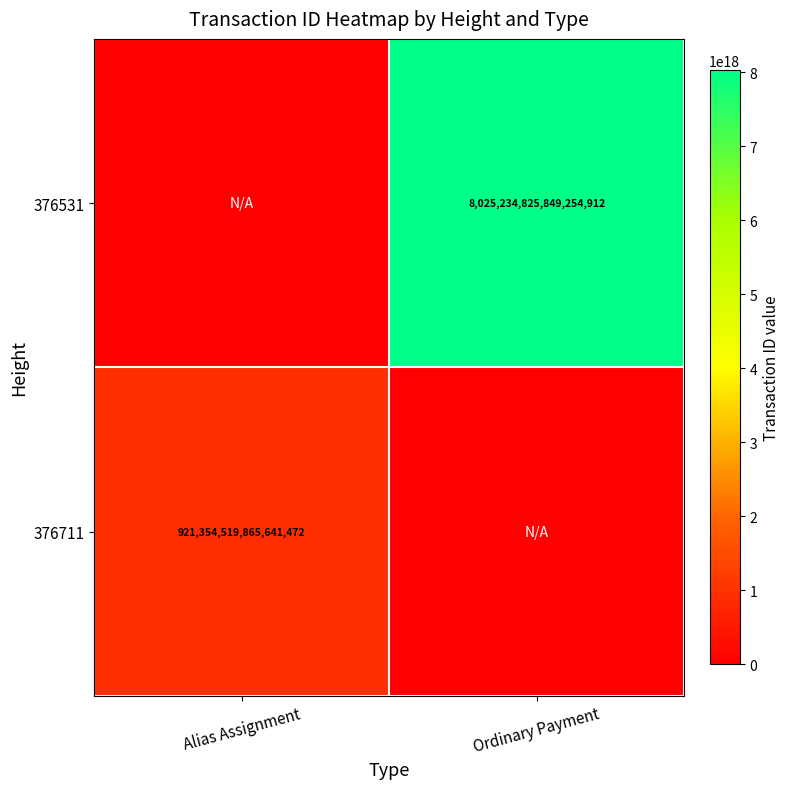

True or false: 376531 has a value of 11464617161922592768 at Ordinary Payment.

False